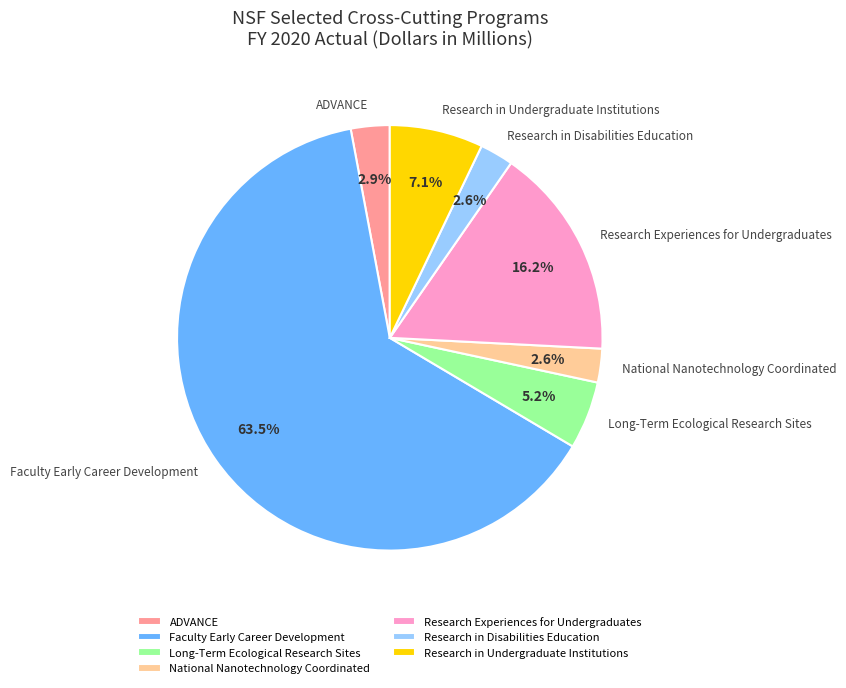

How many slices are in this pie chart?

7